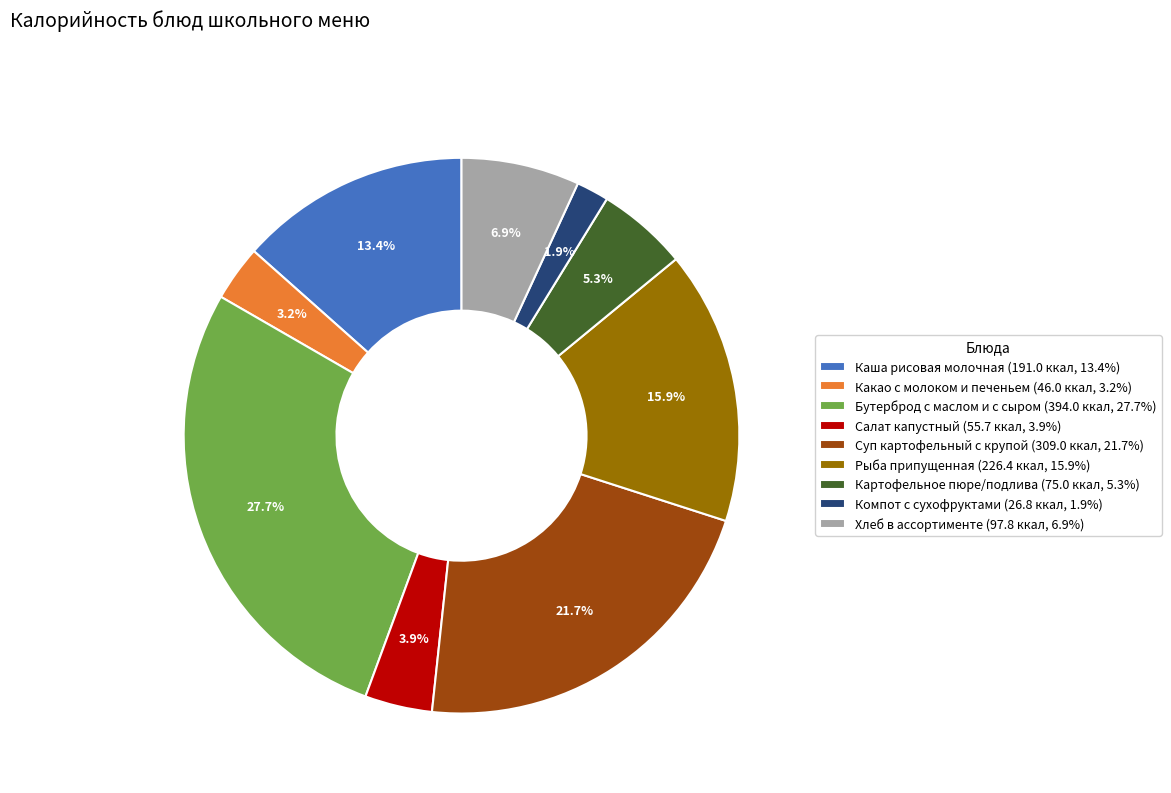

Is there any slice that represents more than half of the pie?

No